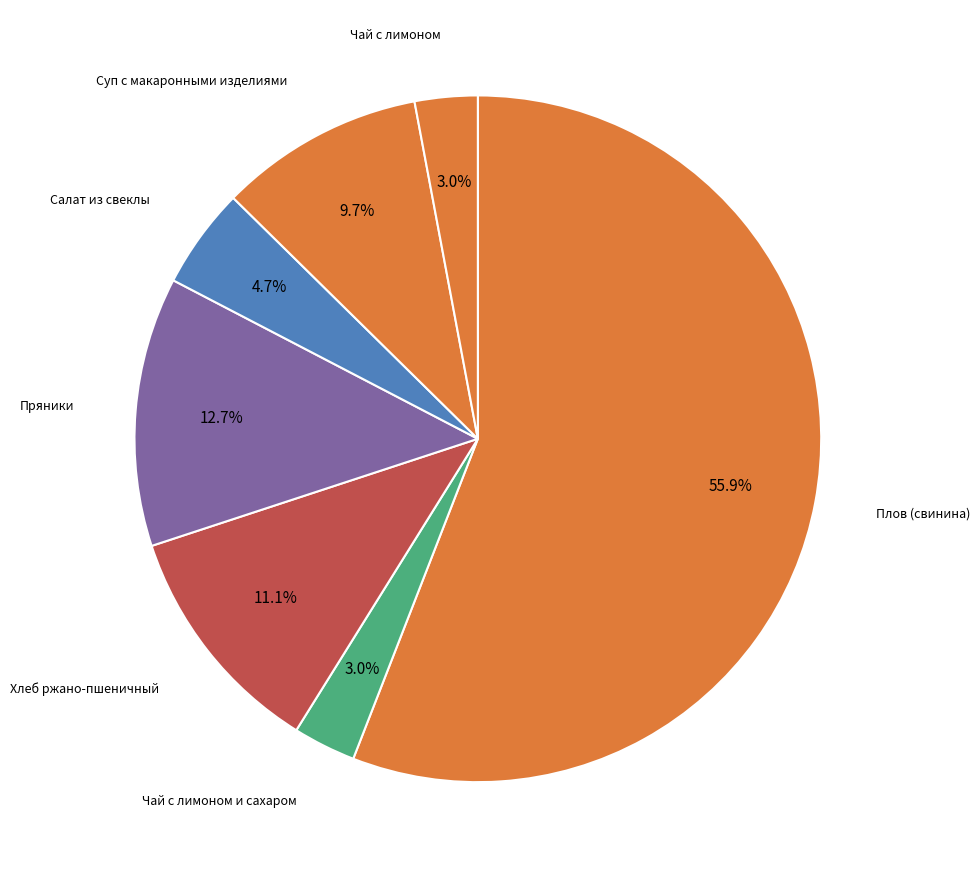

Which category has the biggest portion of the pie?

Плов (свинина)